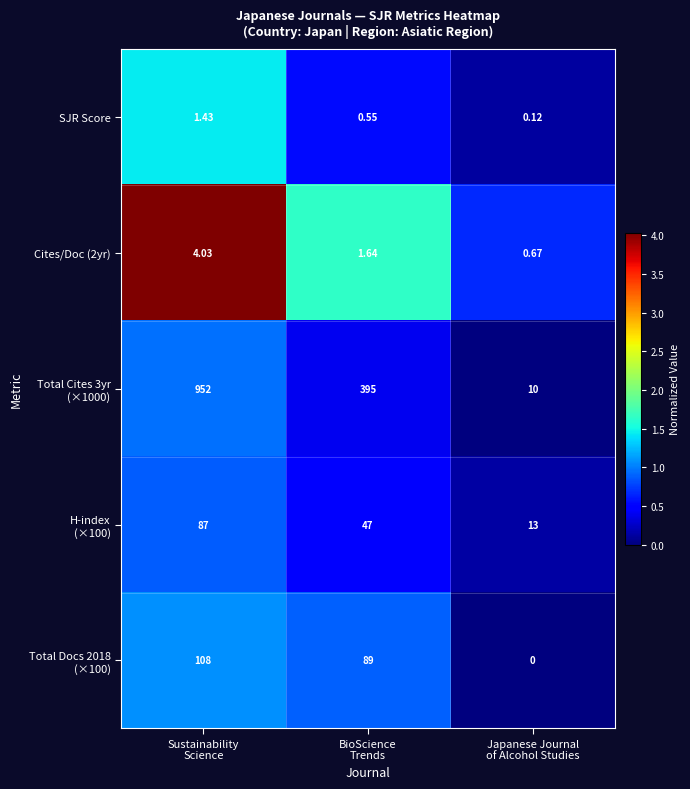

Count the number of categories in the chart.

3